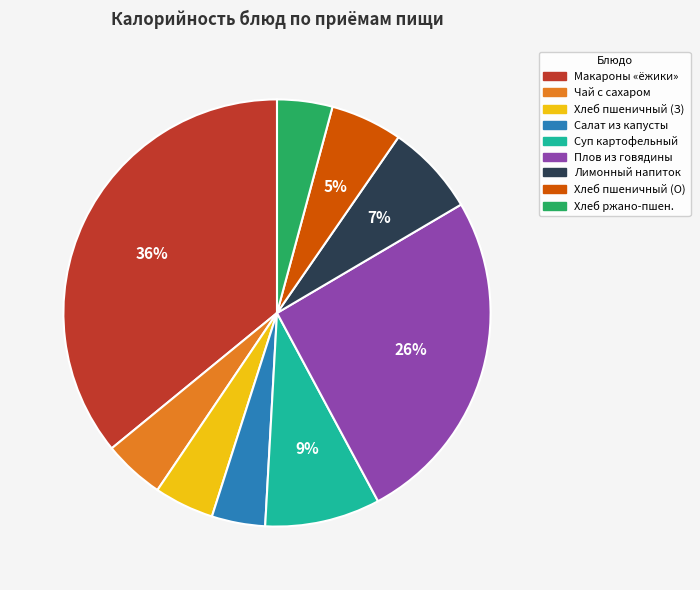

To the nearest percent, what is the average slice percentage?

11%